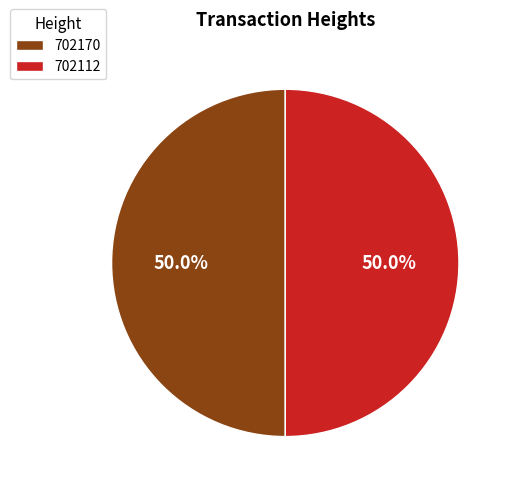

Combined, do 702112 and 702170 account for over 50%?

Yes